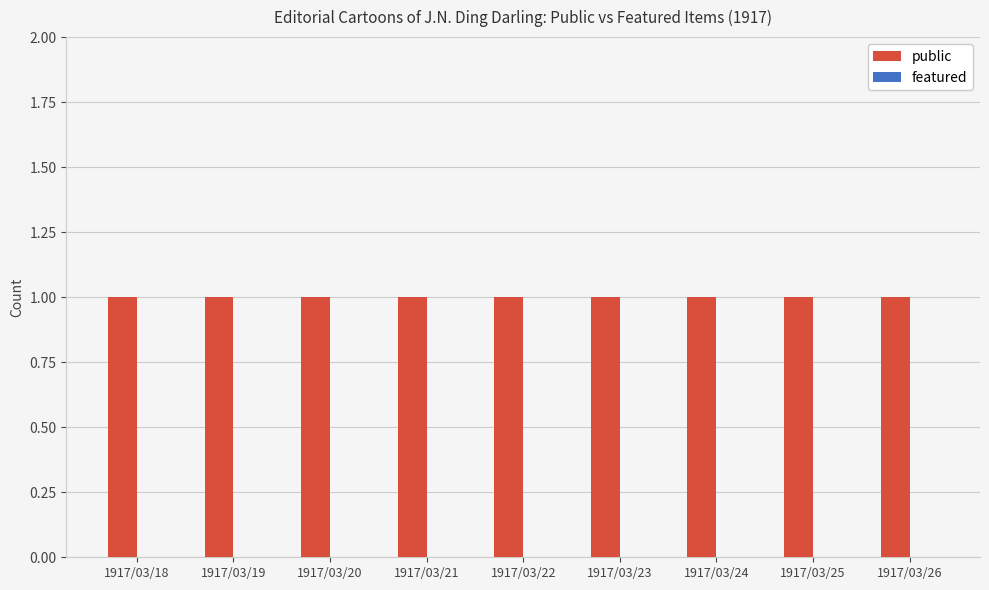

The value of featured at 1917/03/23 is 0. True or false?

True